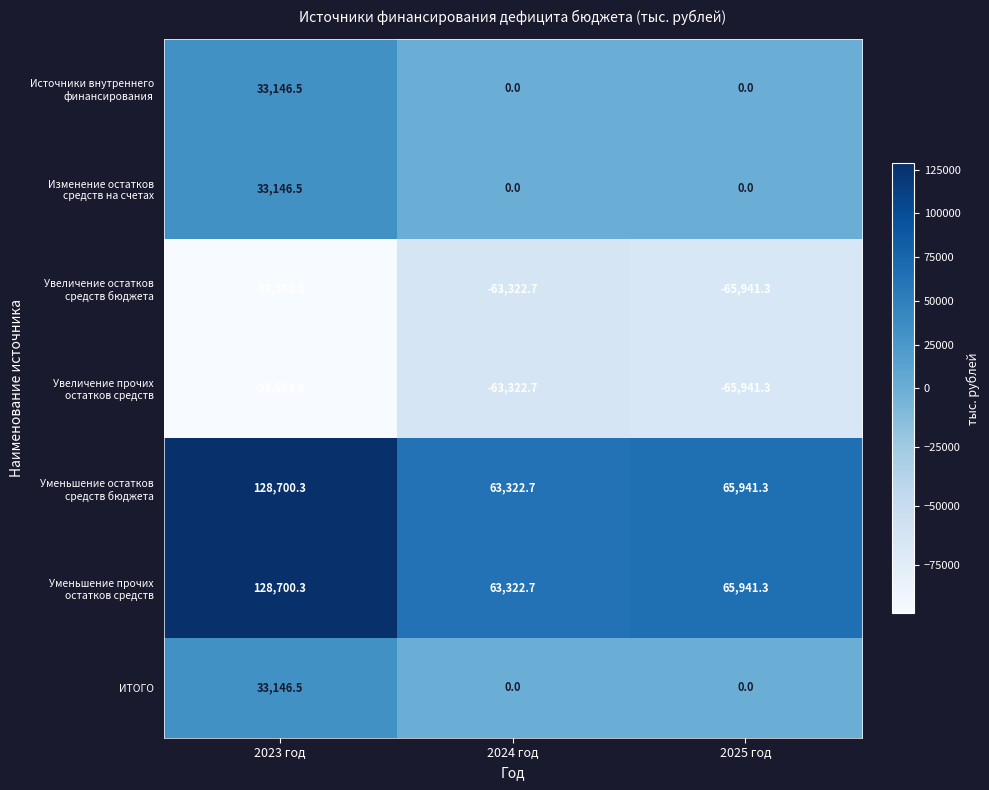

The ИТОГО series shows 0.0 at 2025 год. True or false?

True